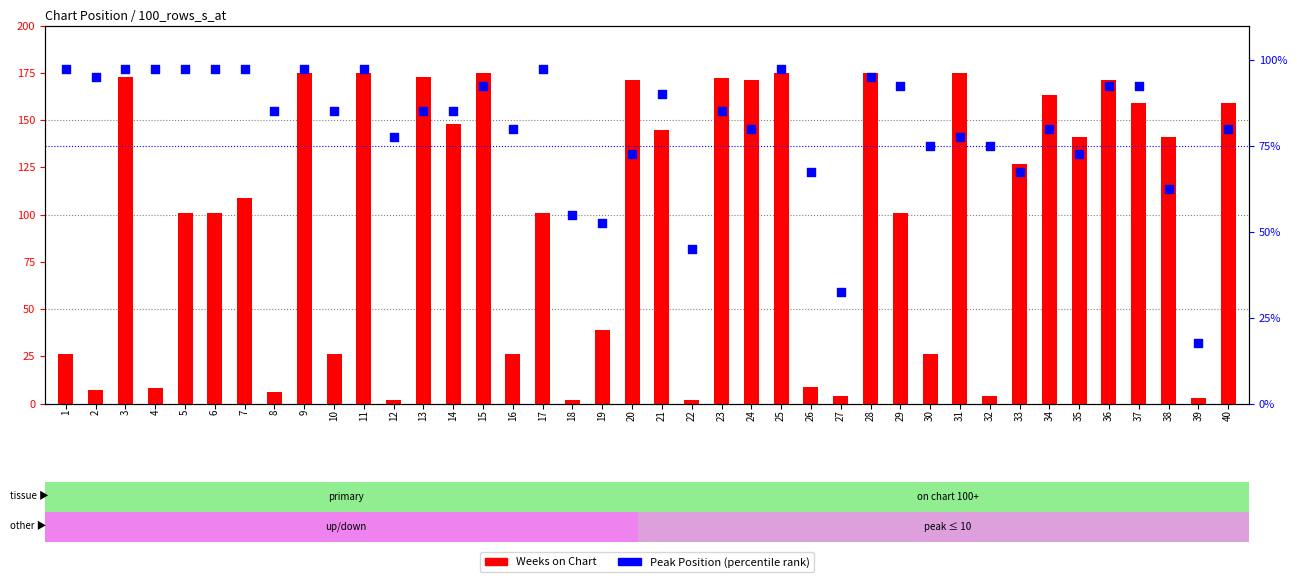

What are all the series names shown in the legend?

Weeks on Chart, Peak Position (percentile)